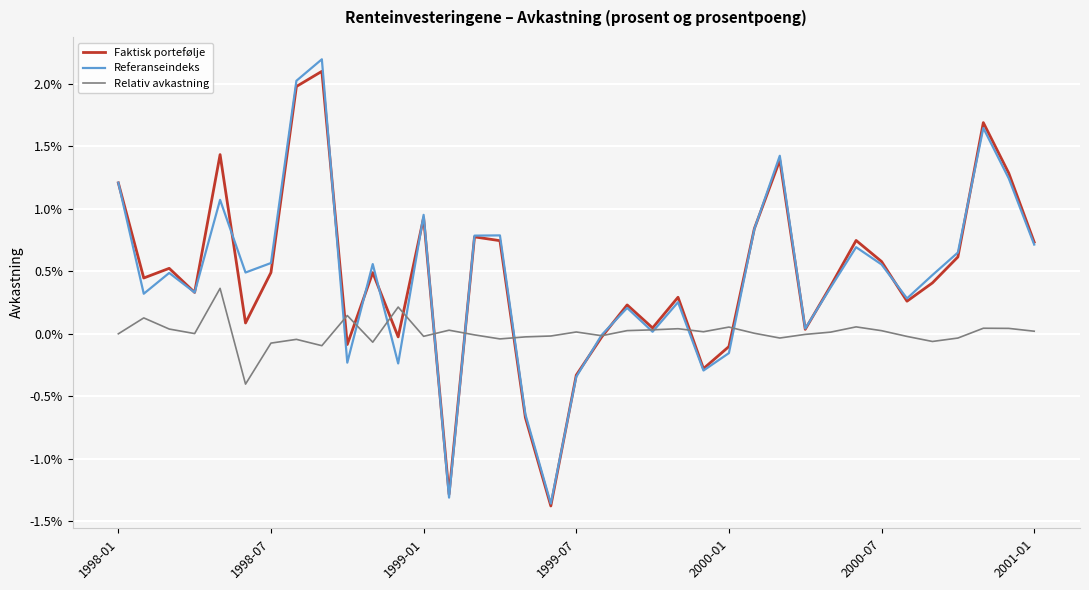

Does the chart display data point markers on the line(s)?

No